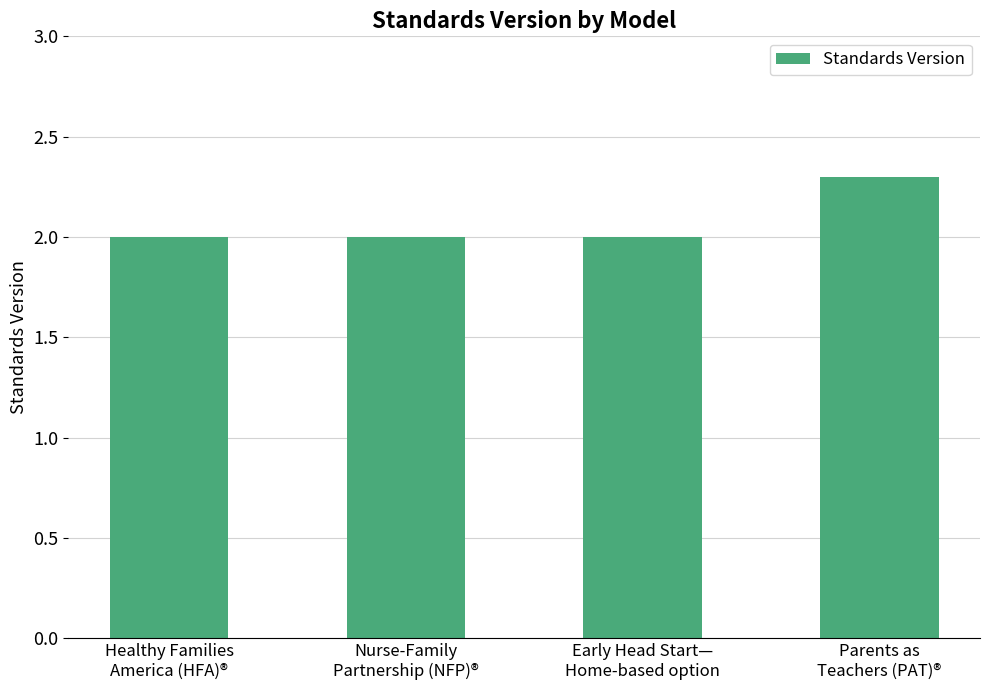

What is the value of the 2nd bar from the left?

2.0